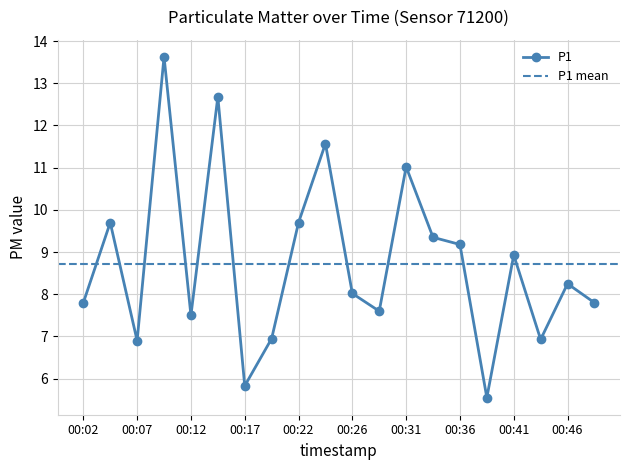

What is the difference between the values at 00:29 and 00:36?

1.6